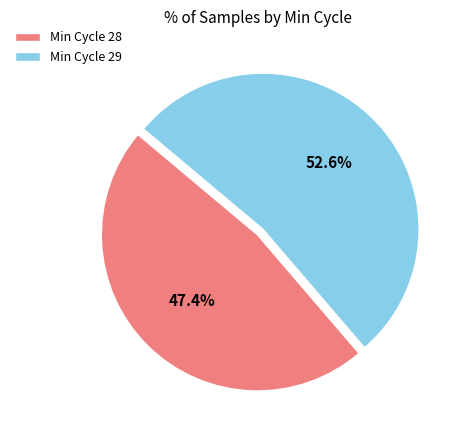

Rank the categories by value from lowest to highest.

Min Cycle 28, Min Cycle 29